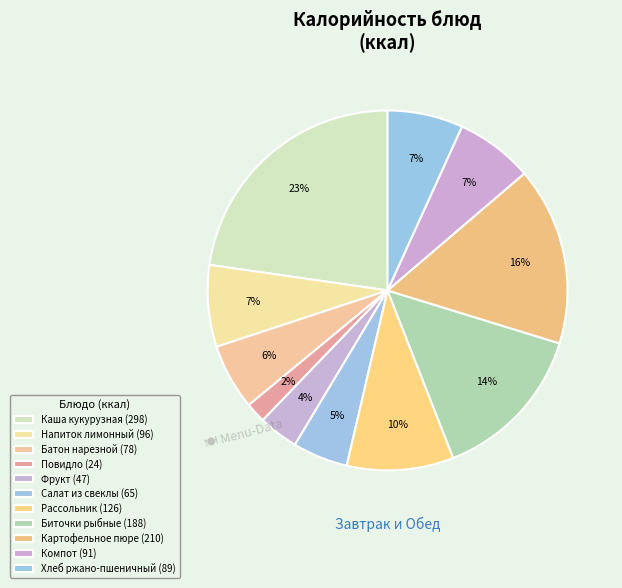

Which has a higher value, Хлеб ржано-пшеничный or Батон нарезной?

Хлеб ржано-пшеничный